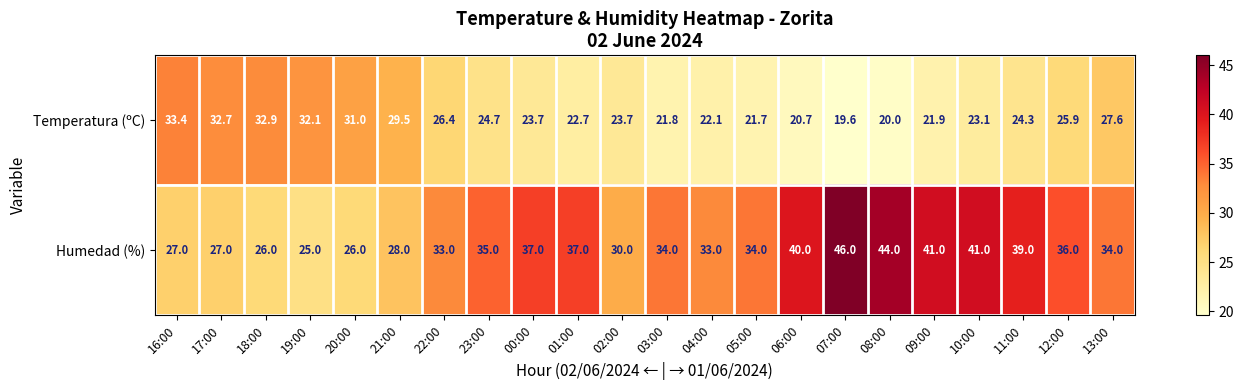

What is the sum of the Temperatura (ºC) values at 12:00 and 22:00?

52.3